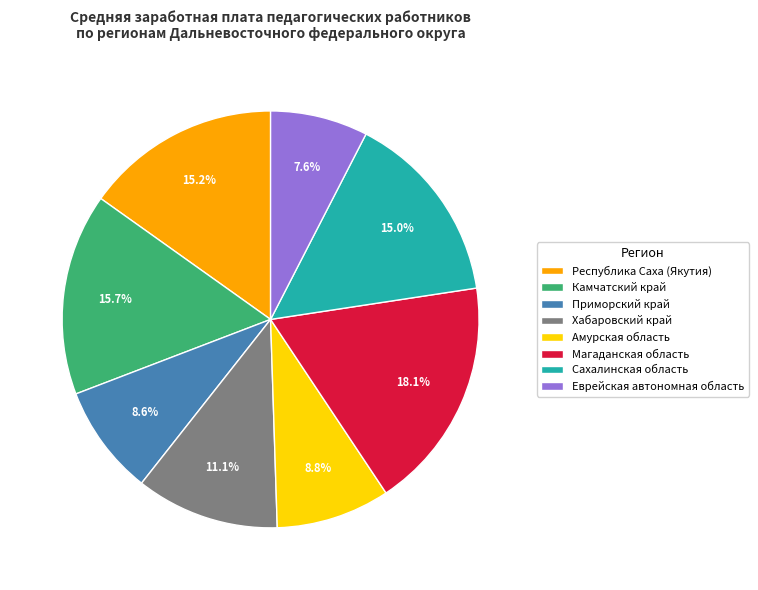

Which category has the smallest portion of the pie?

Еврейская автономная область